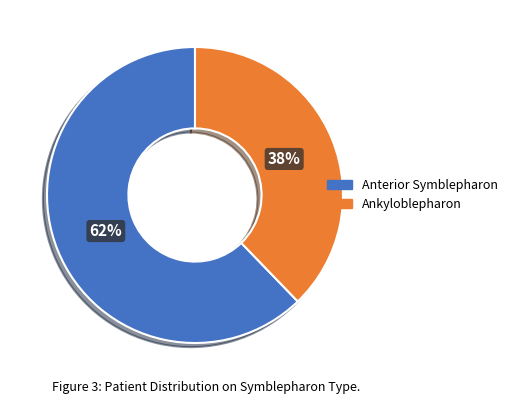

Which has a higher value, Anterior Symblepharon or Ankyloblepharon?

Anterior Symblepharon